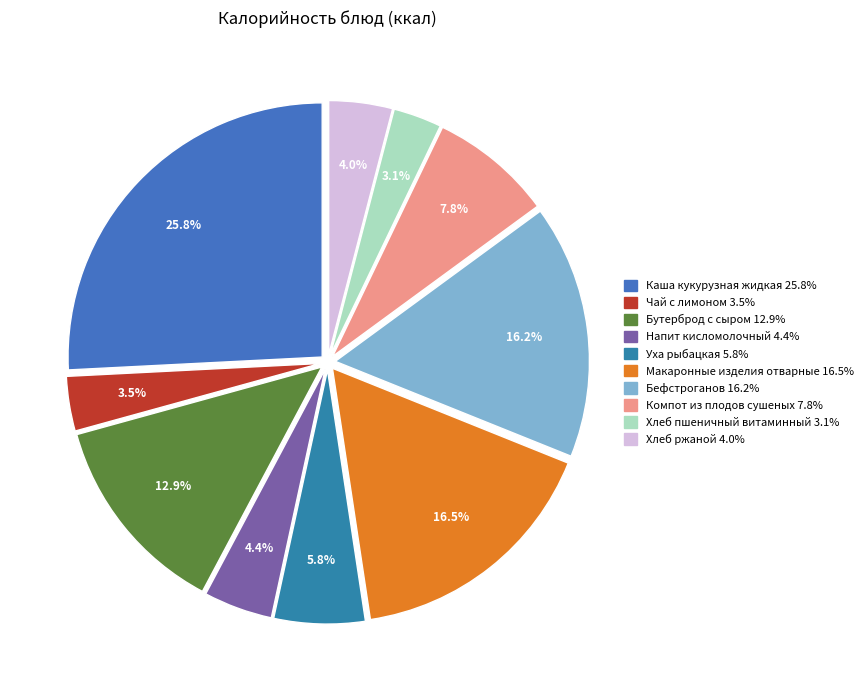

True or false: Бутерброд с сыром accounts for 13% of the total.

True